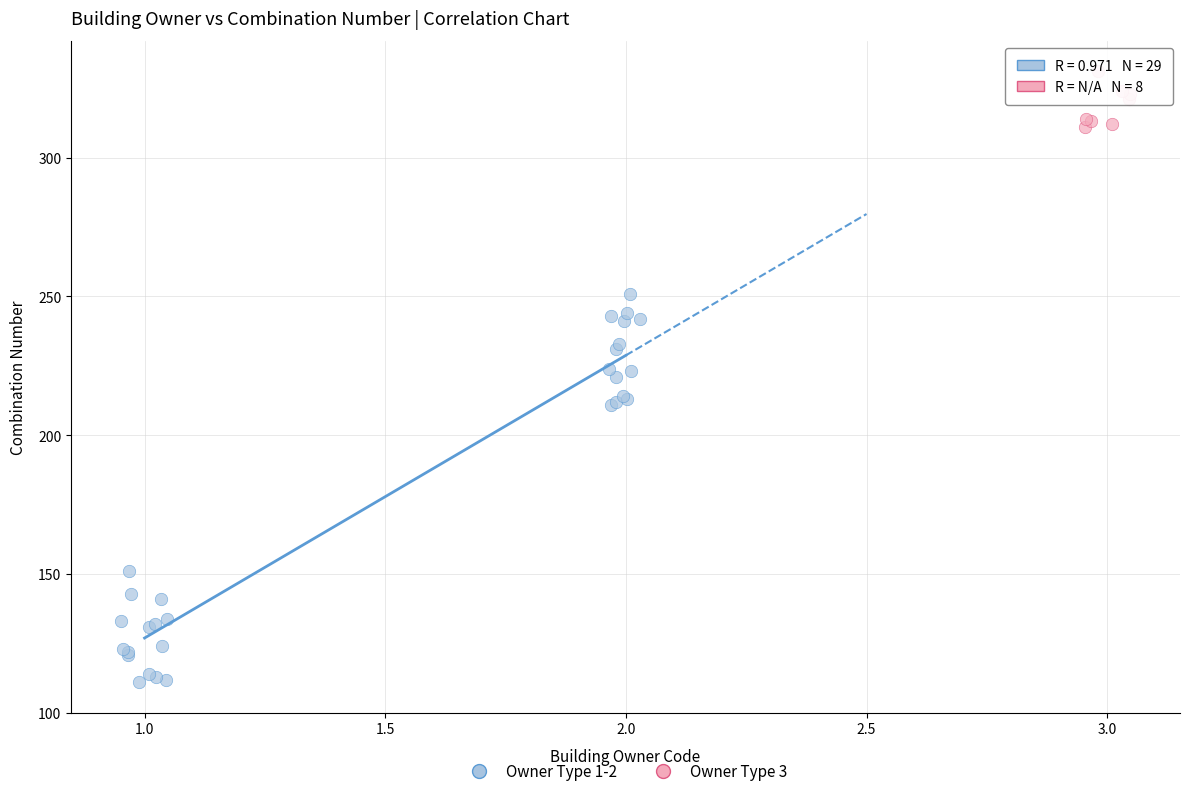

What are all the series names shown in the legend?

Owner Type 1-2, Owner Type 3